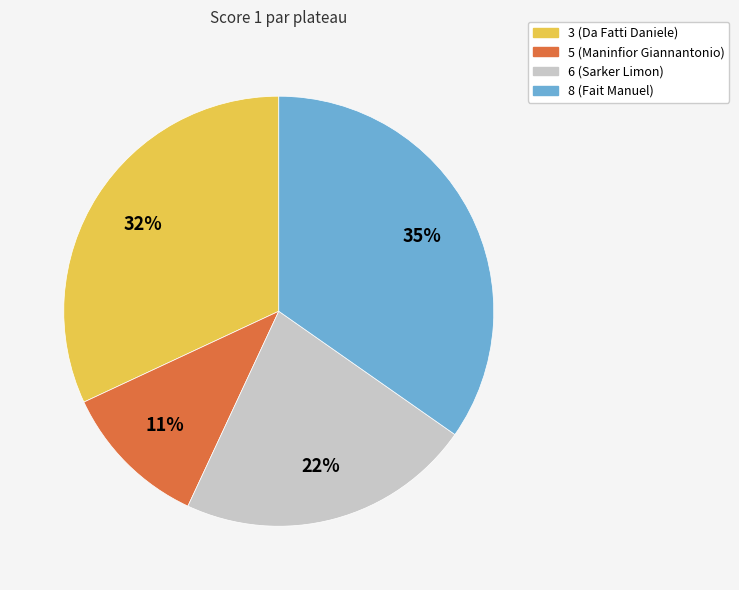

What is the smallest slice in the pie chart?

5 (Maninfior Giannantonio)